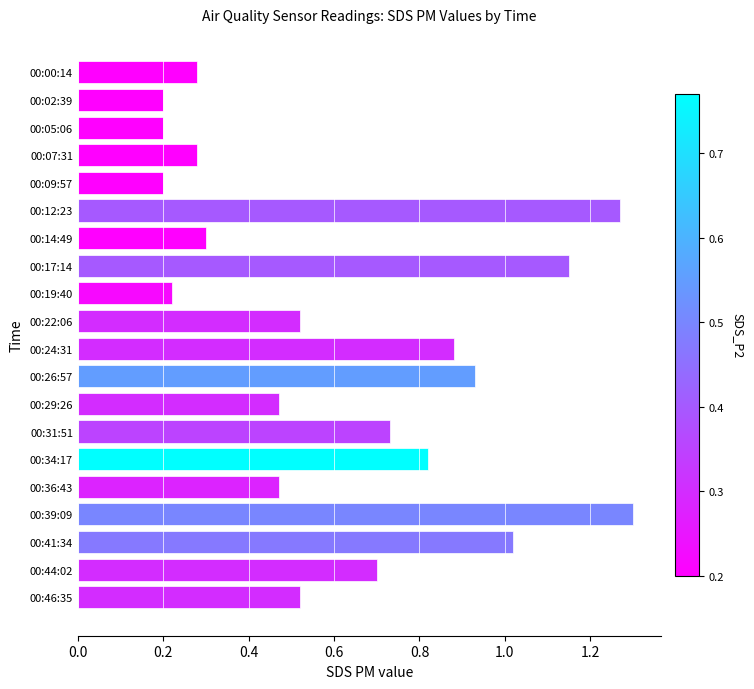

Which label corresponds to the largest value in the chart?

00:39:09